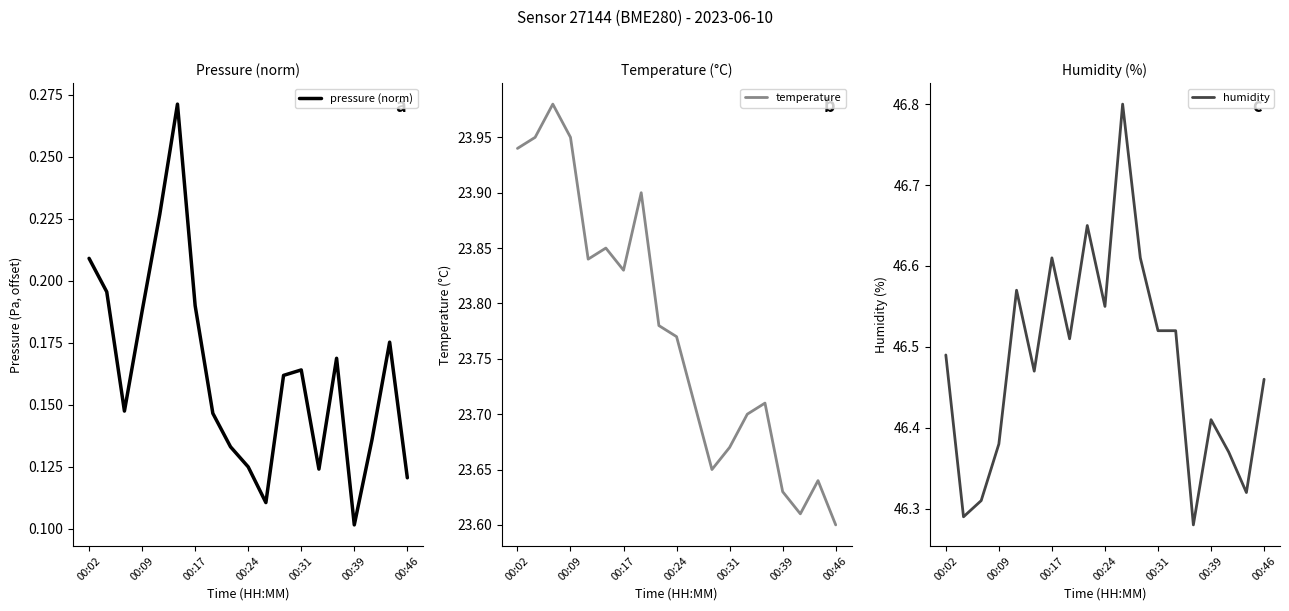

True or false: humidity has a value of 20.7 at 00:02.

False